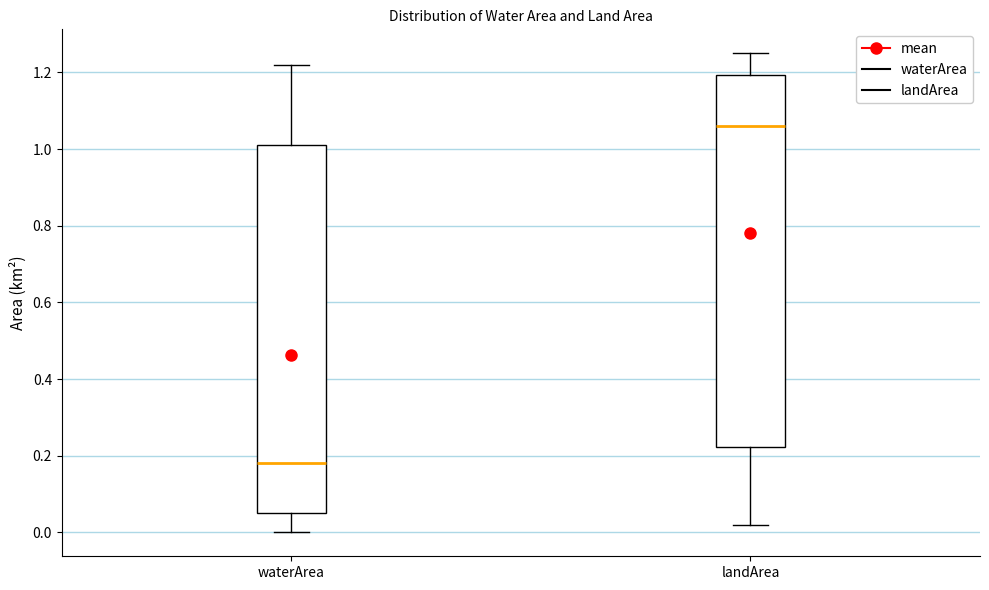

Reading left to right, read every box against the y-axis: the position of its median line, the range the box covers, and the ends of its whiskers. The values are not printed on the chart, so give them approximately, as read against the axis.

waterArea: median 0.18, box 0.06 to 1.02, whiskers 0.00 to 1.22
landArea: median 1.06, box 0.22 to 1.20, whiskers 0.02 to 1.26